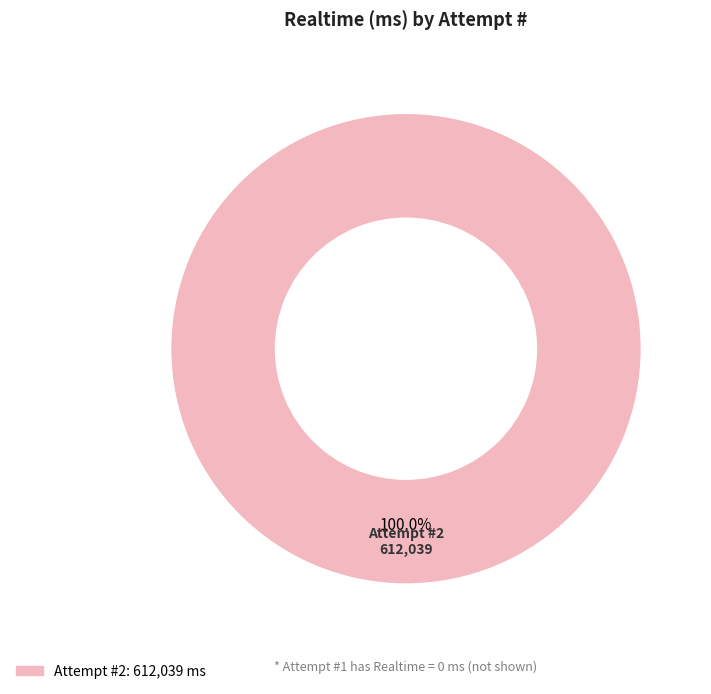

Is there a majority slice in this chart?

Yes